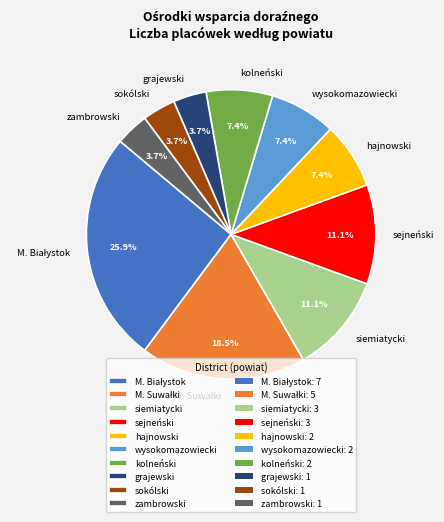

Is sejneński the majority of the pie?

No